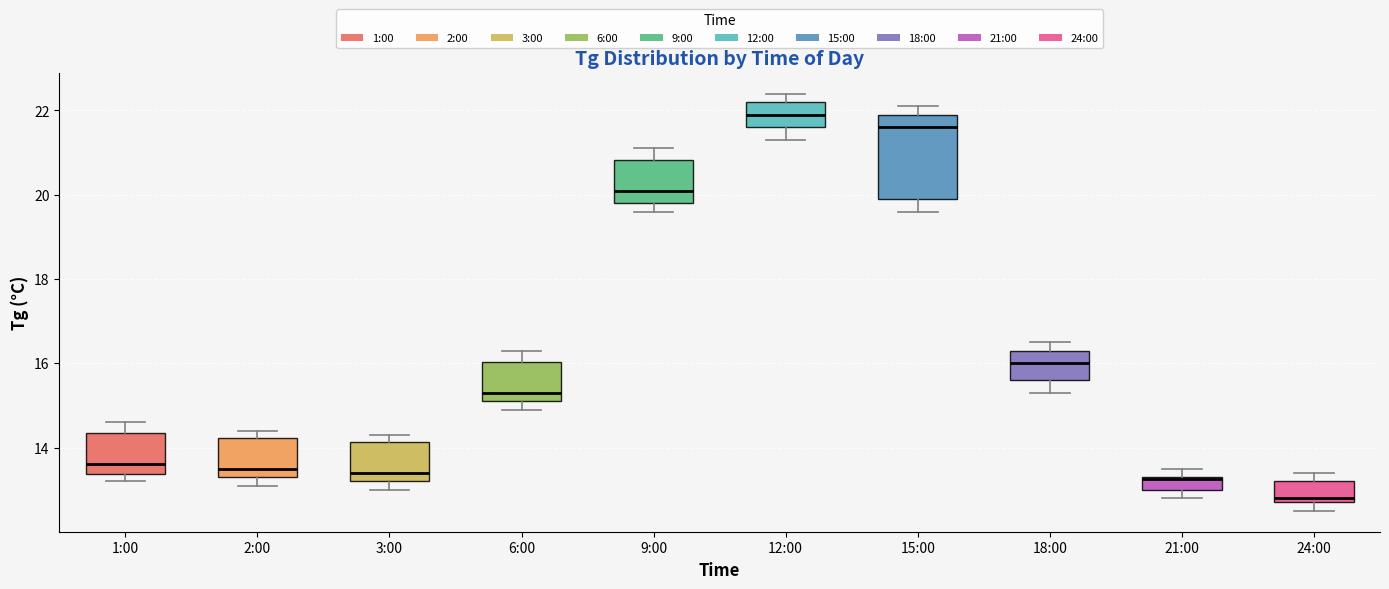

Which box is the tallest, from its lower edge to its upper edge?

15:00